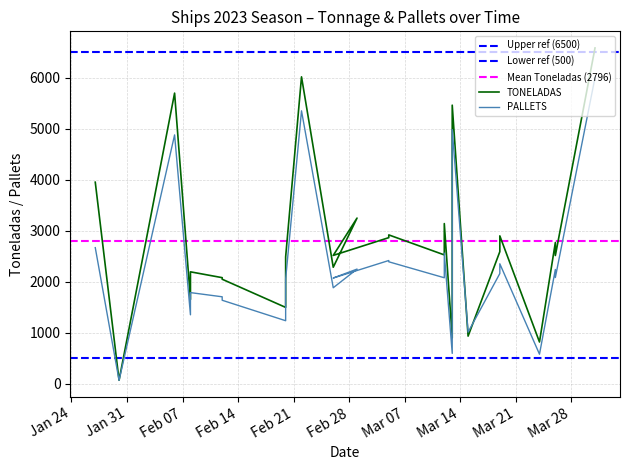

The TONELADAS series shows 3250 at 2023-03-01. True or false?

True